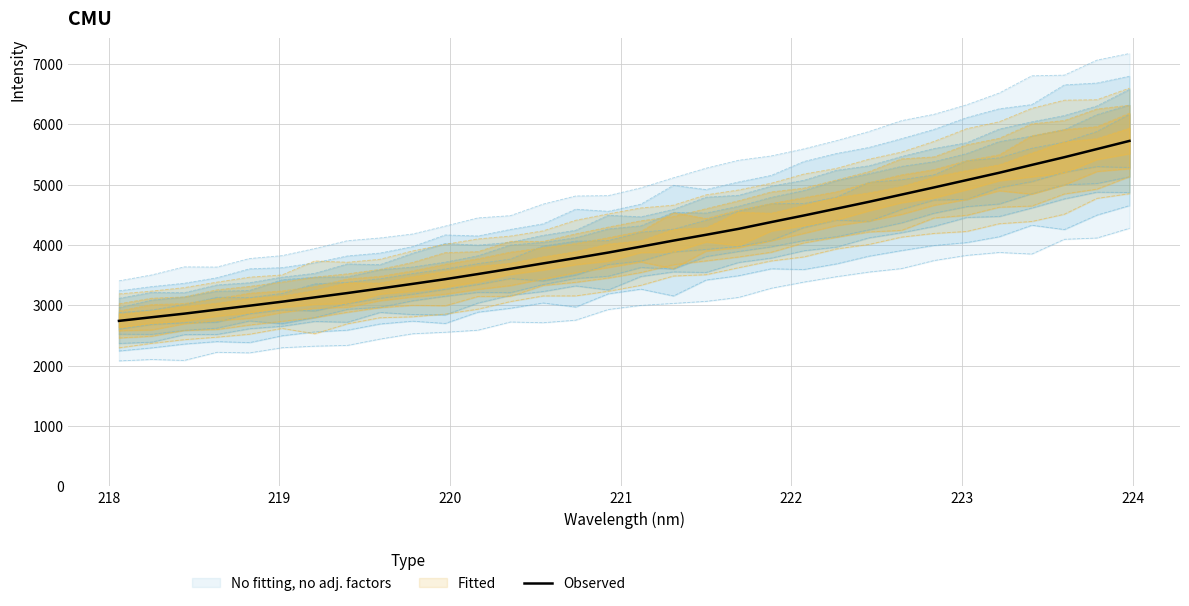

What is the minimum value for Observed?

2740.6